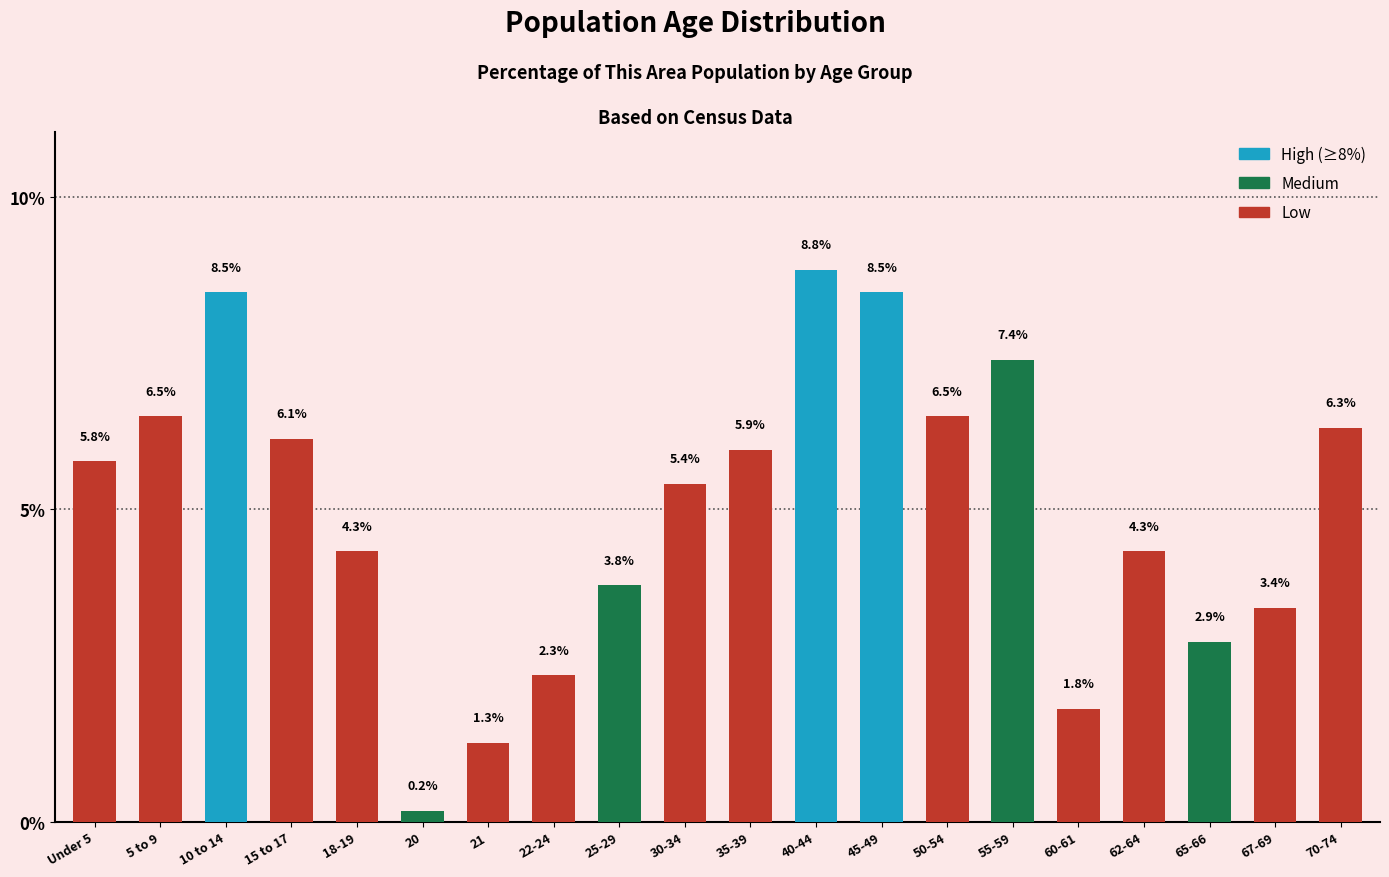

Reading left to right, extract all data points from this chart.

5.8	6.5	8.5	6.1	4.3	0.2	1.3	2.3	3.8	5.4	5.9	8.8	8.5	6.5	7.4	1.8	4.3	2.9	3.4	6.3